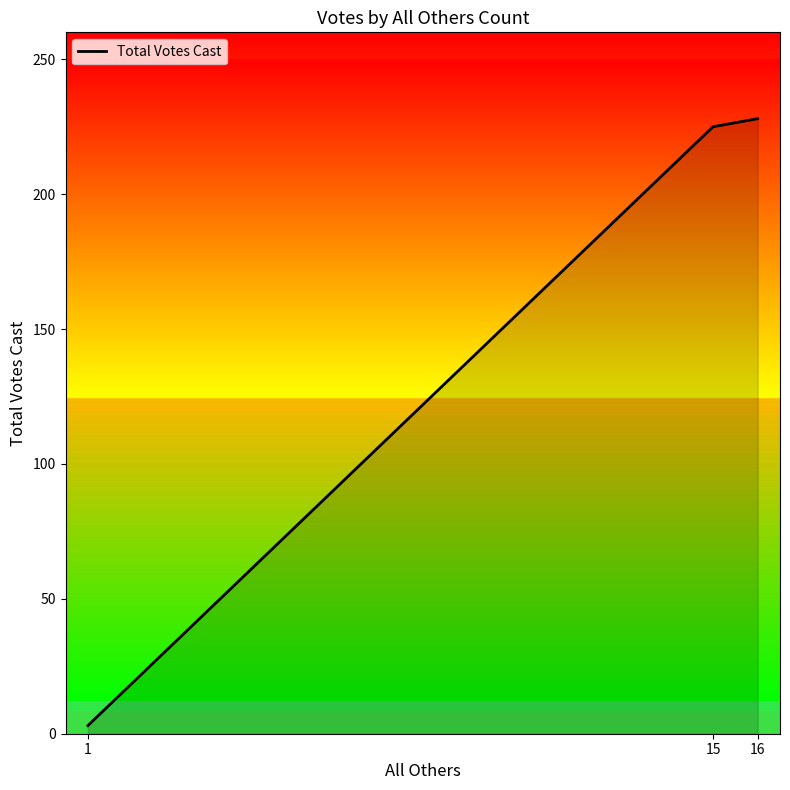

Between 1 and 15, which is larger?

15